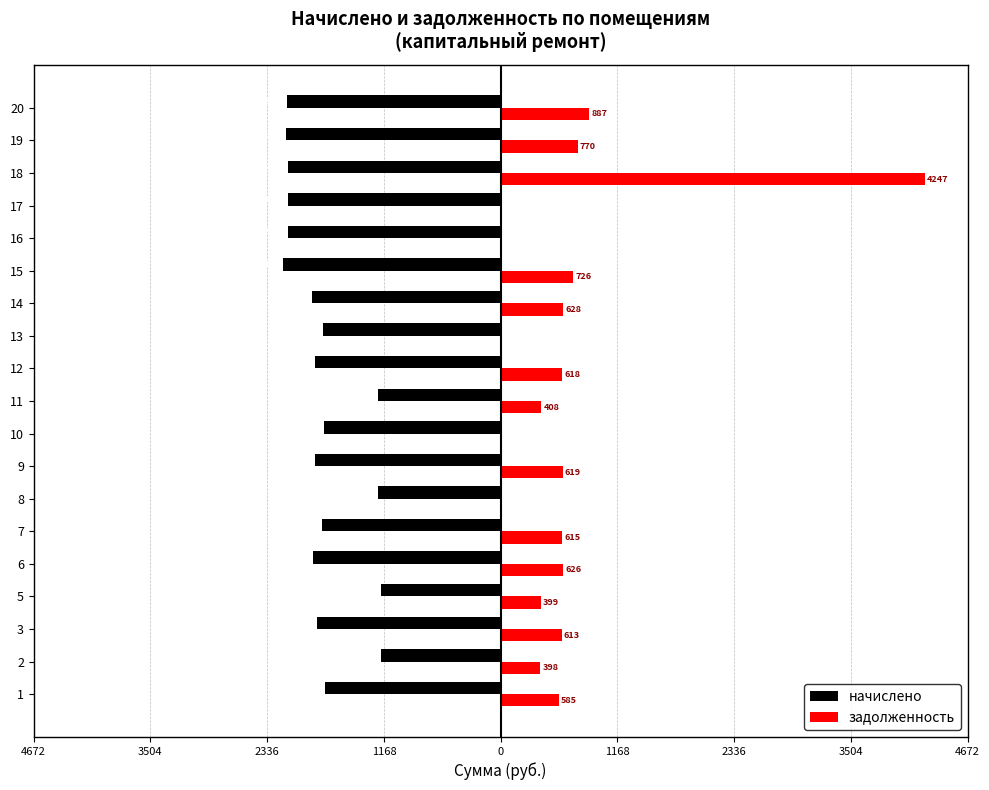

What is the value of the начислено bar at the 5th from the left?

-1876.7